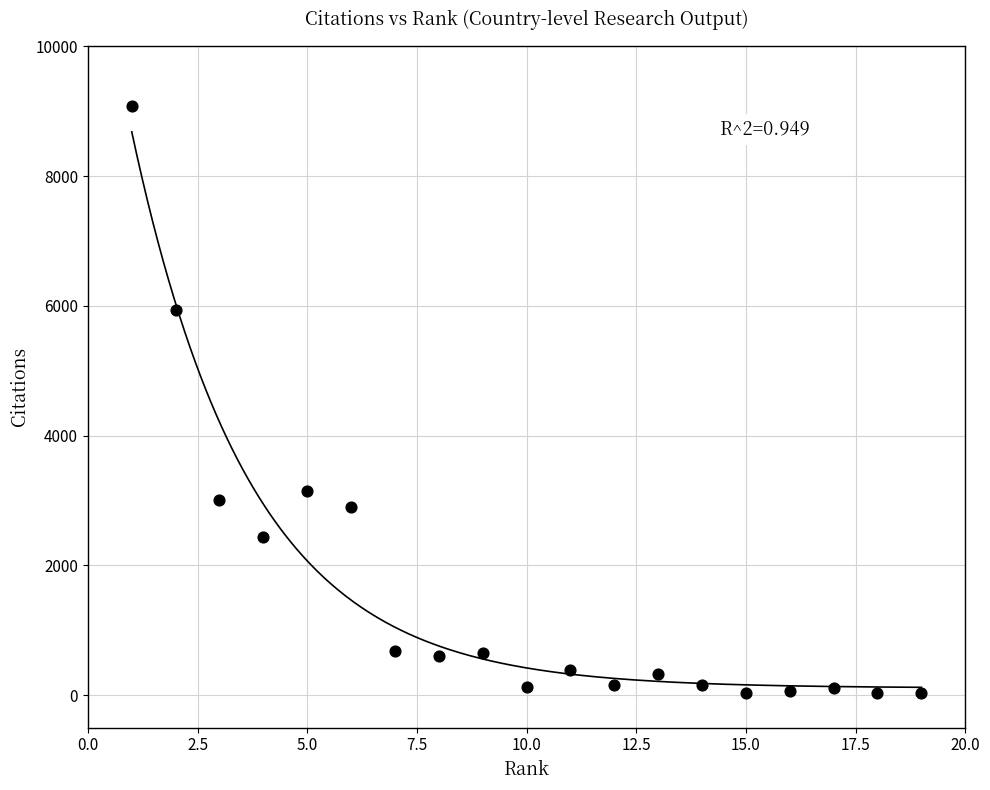

What is the range of X values (max minus min)?

18